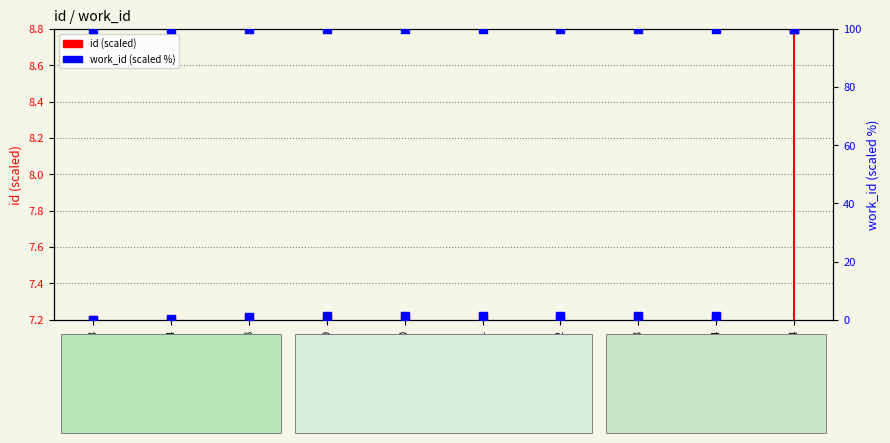

Which series reaches the minimum Y coordinate?

work_id (scaled)